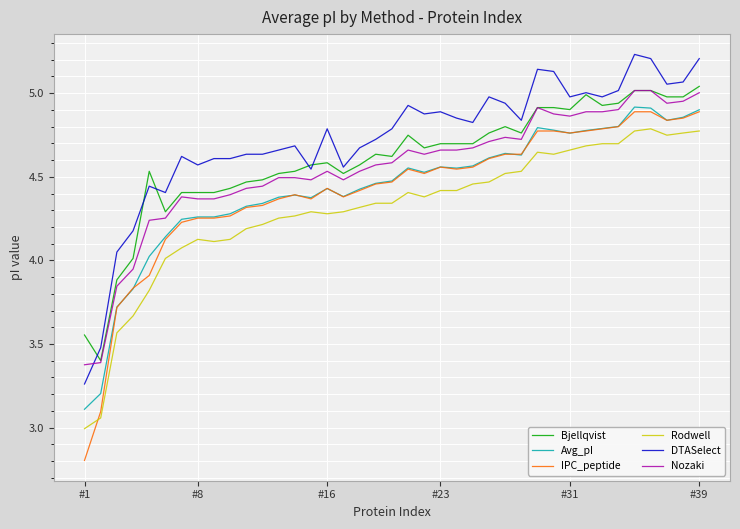

True or false: IPC_peptide and Bjellqvist intersect in this chart.

False